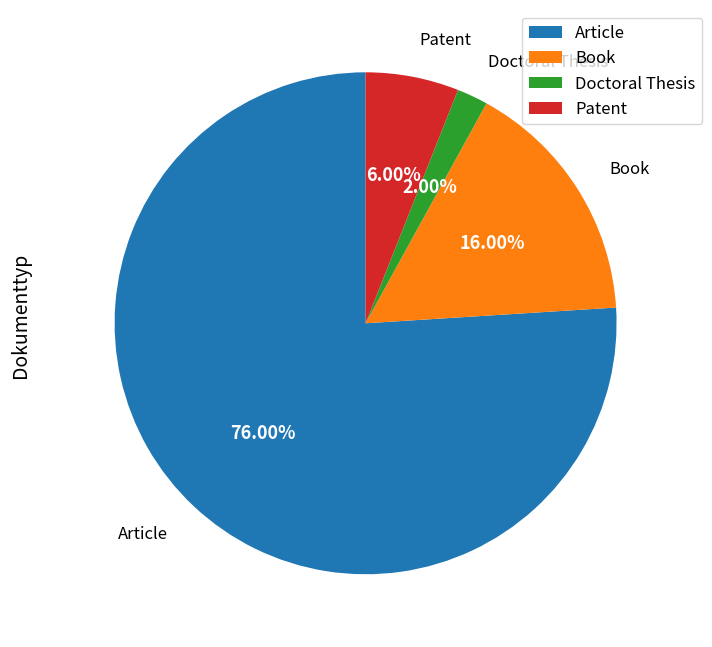

What is the largest slice in the pie chart?

Article